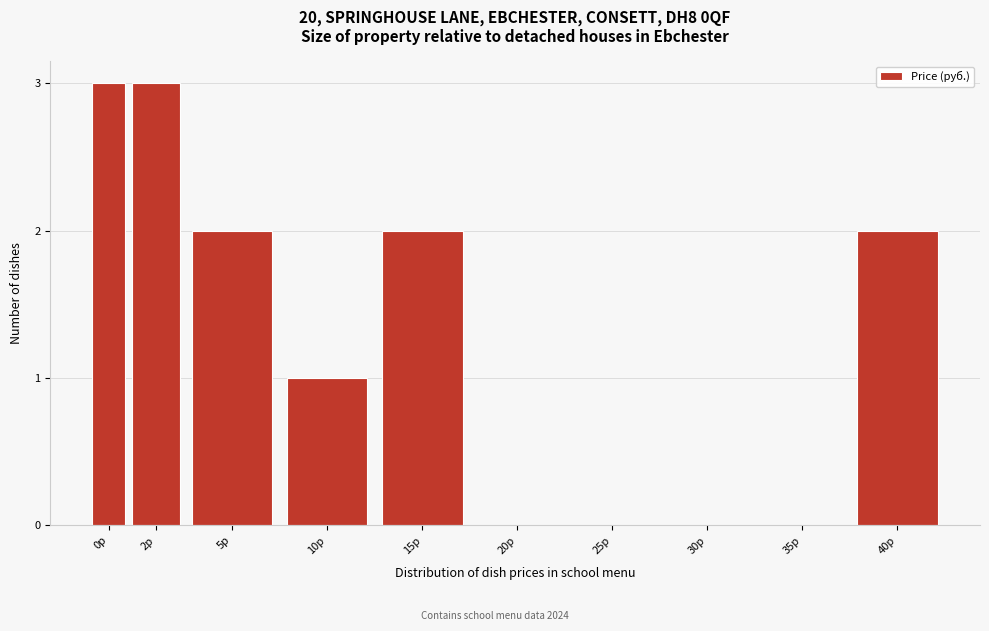

Reading left to right, extract all data points from this chart.

0р=3	2р=3	5р=2	10р=1	15р=2	20р=0	25р=0	30р=0	35р=0	40р=2